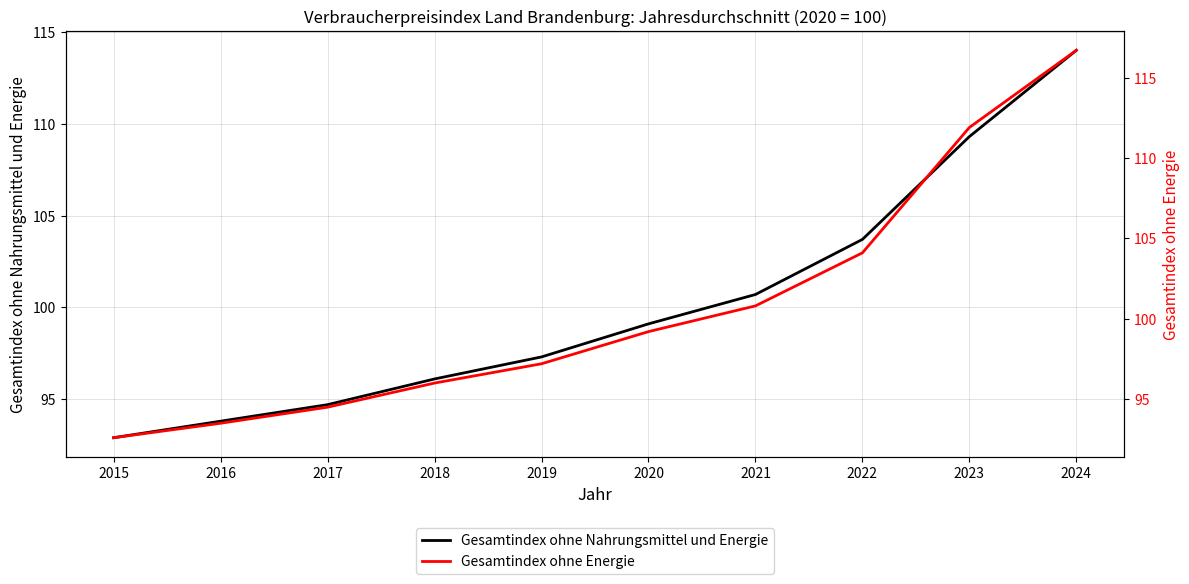

Is the value of Gesamtindex ohne Nahrungsmittel und Energie at 2016 greater than the value of Gesamtindex ohne Energie at 2020?

No